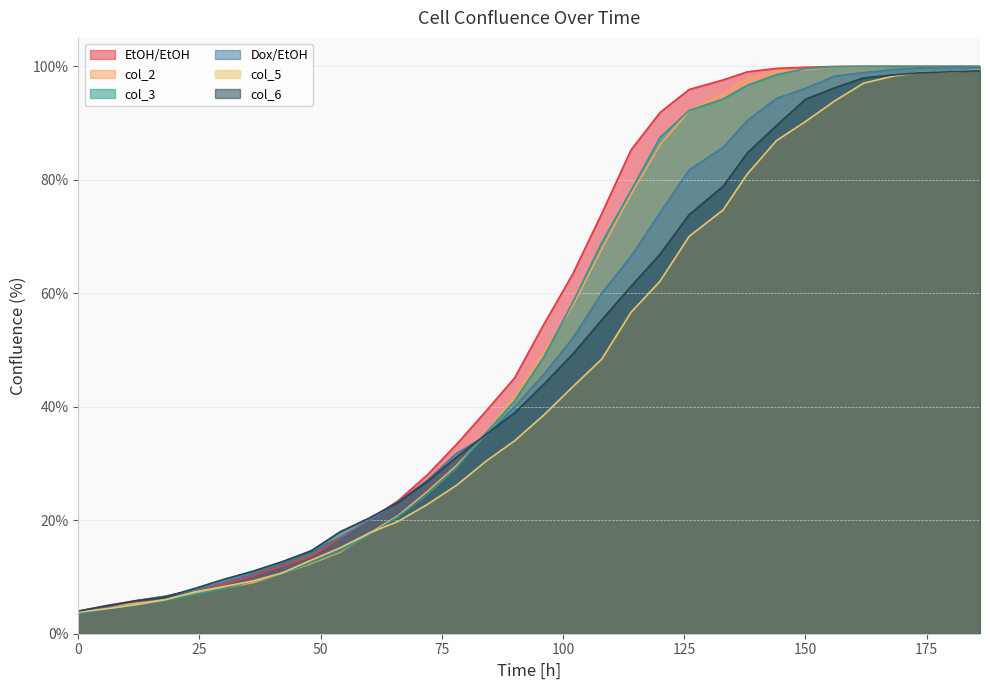

At which category is the sum across all series the highest?

186